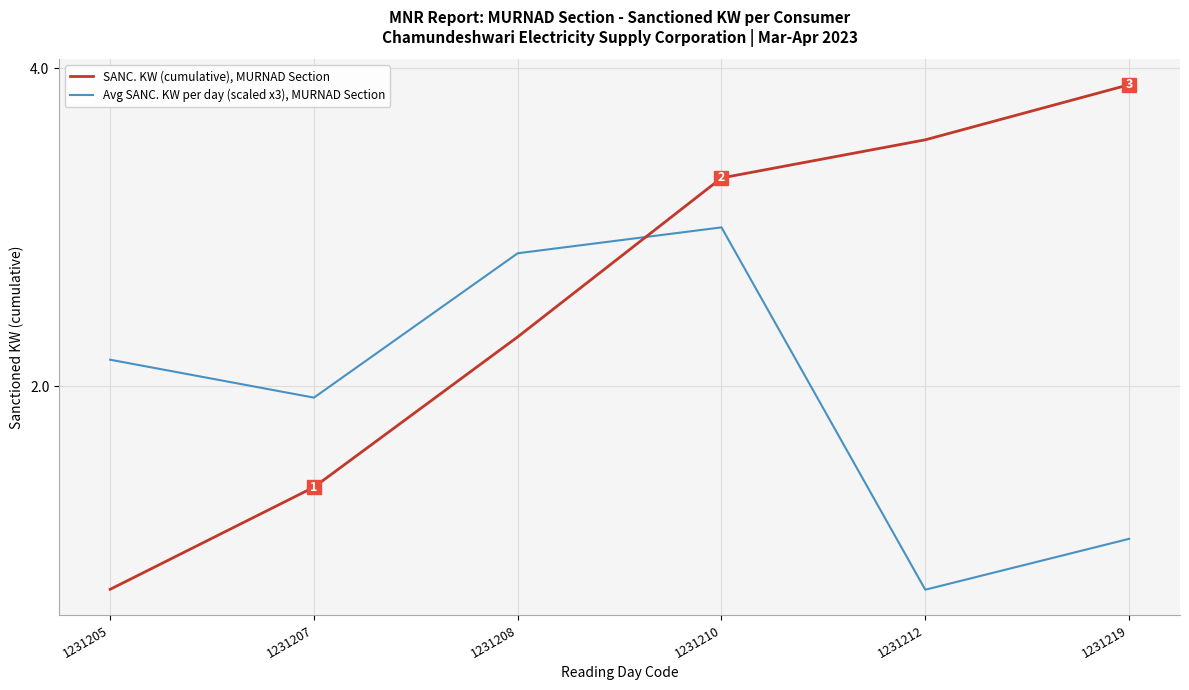

The value of SANC. KW (cumulative), MURNAD Section at 1231205 is 0.7. True or false?

True